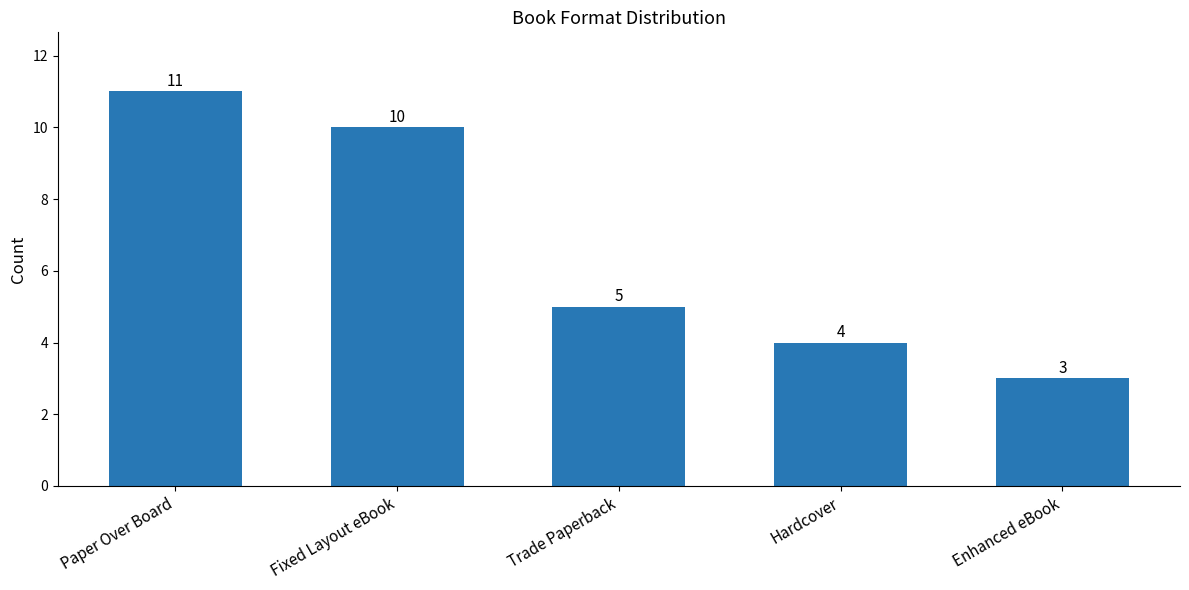

What is the sum of all values?

33